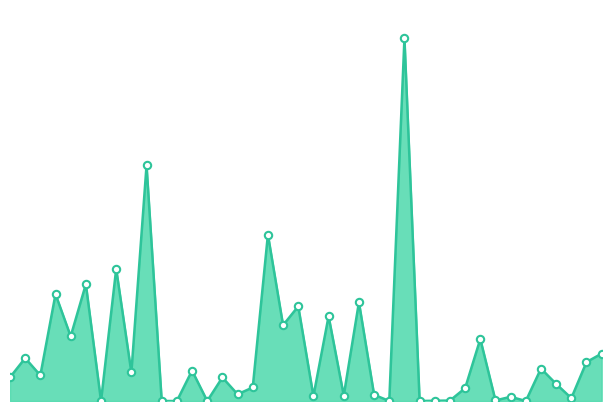

Which has a higher value, 45 or 50?

50